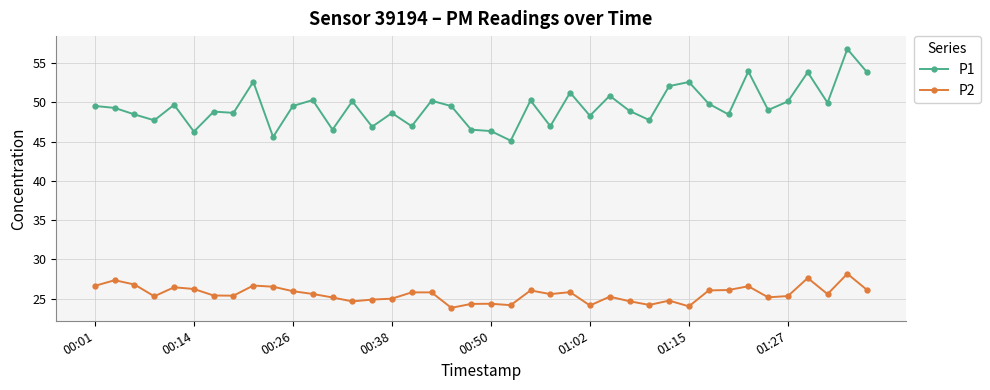

How many data points does each series have?

40